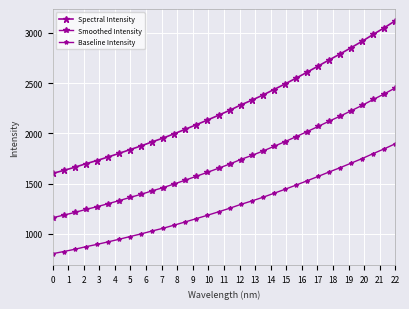

Count the number of data series in this chart.

3